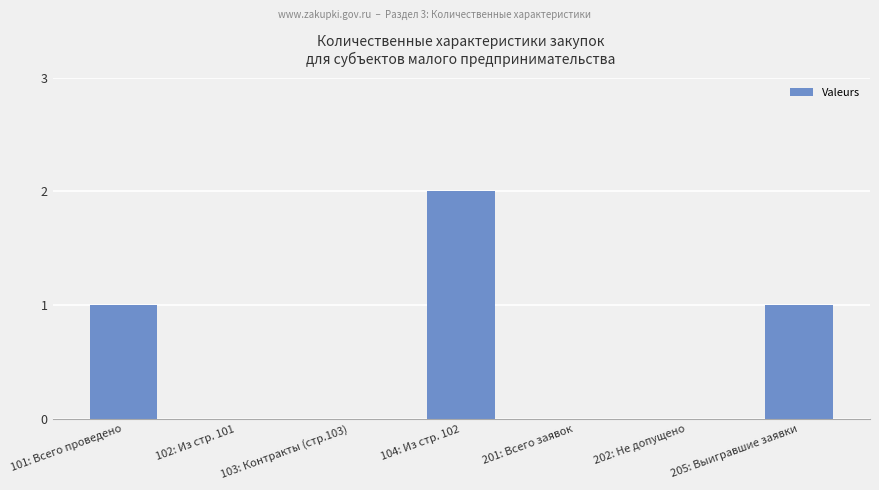

What is the change in value from 101: Всего проведено to 201: Всего заявок?

-1